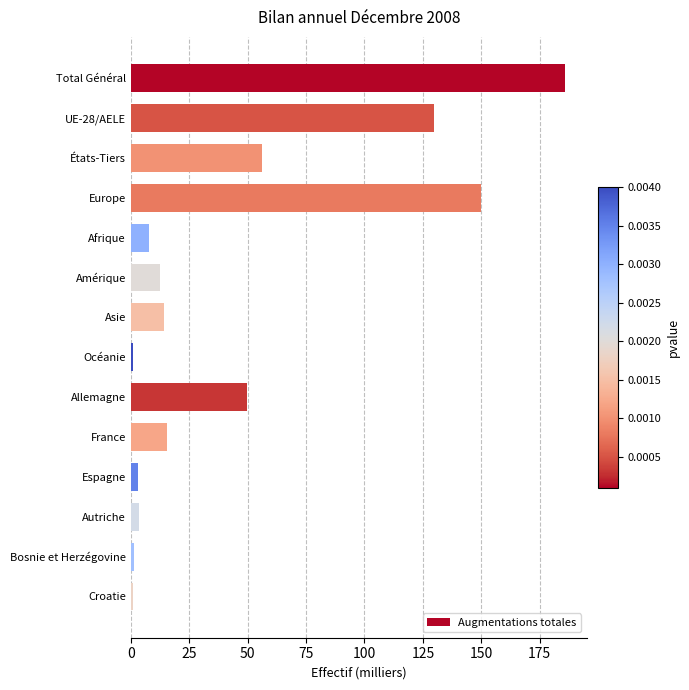

Are the bars grouped side by side (vs. stacked)?

No